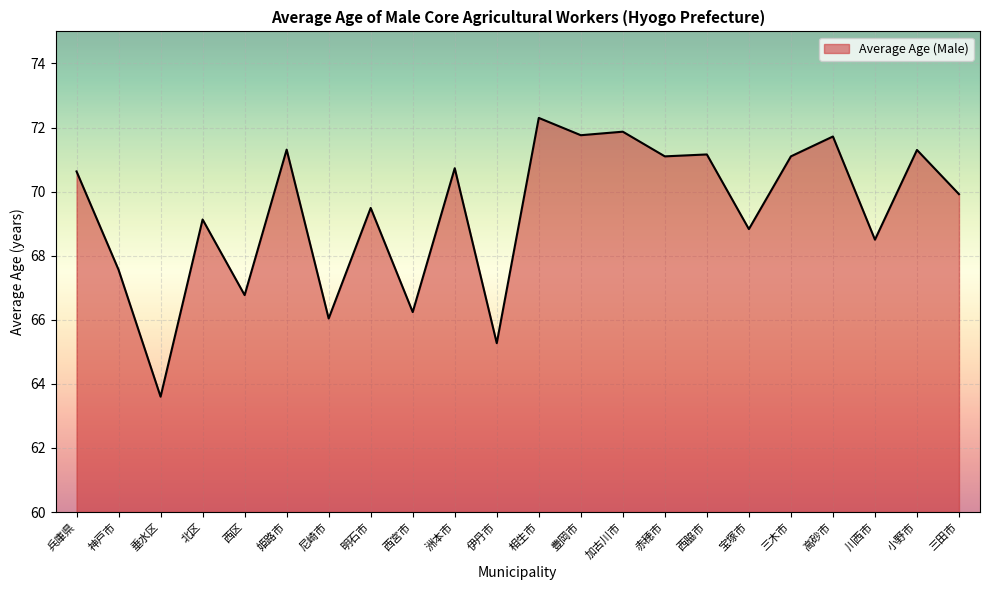

True or false: the data shows 105.3 at 高砂市.

False